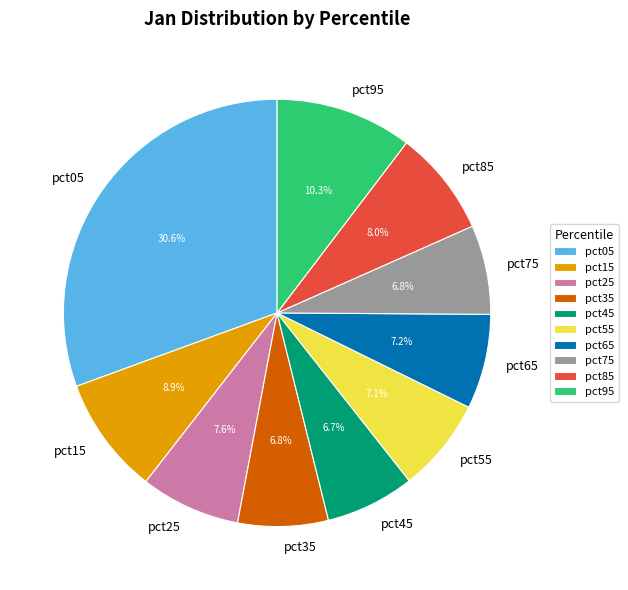

Which slice is the largest?

pct05